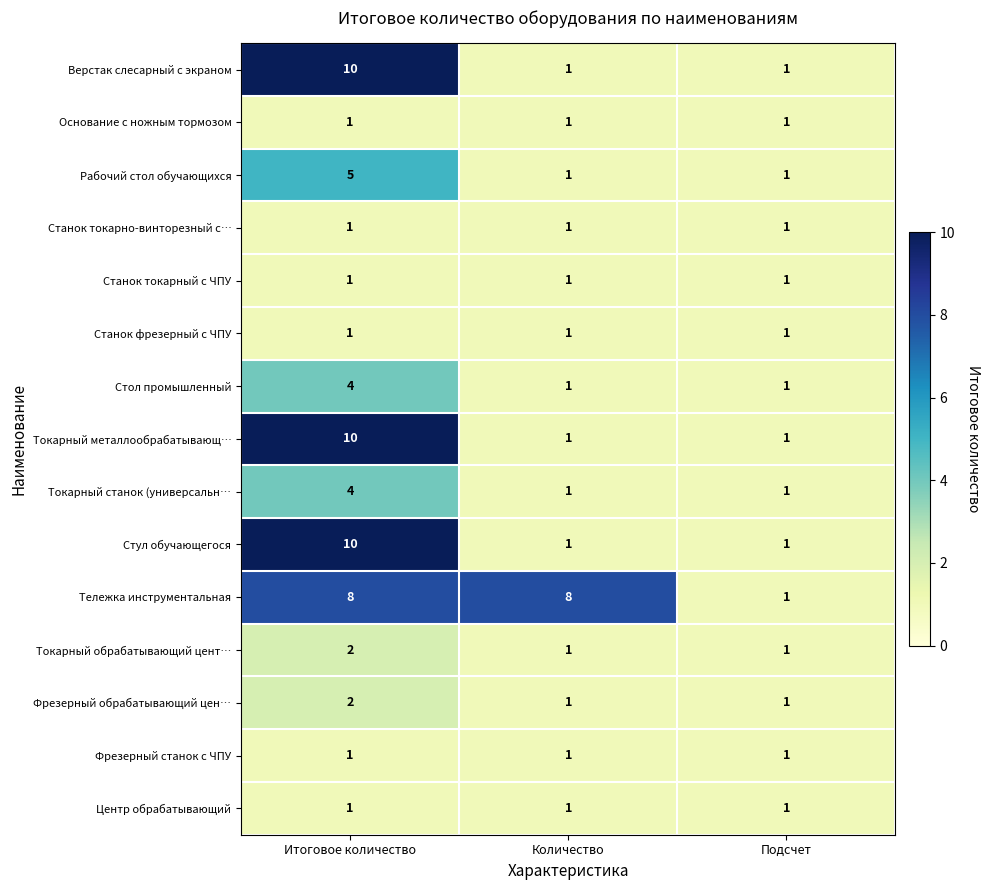

How many distinct data groups are displayed?

15